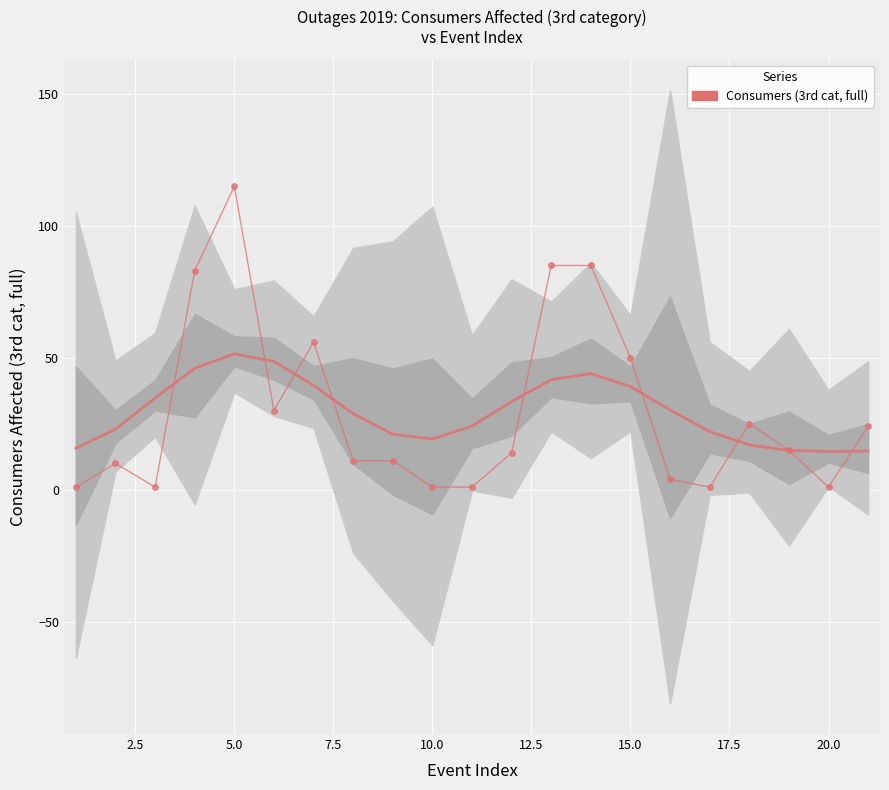

What is the average value of the Smooth trend series?

29.7